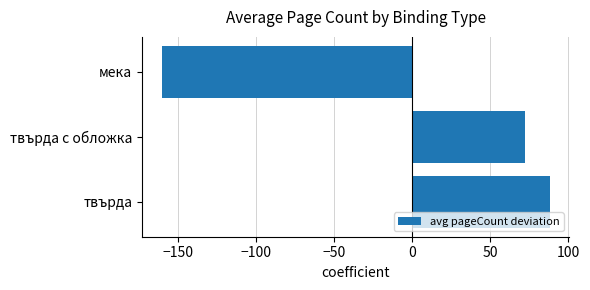

What is the difference between the maximum and minimum values?

248.4